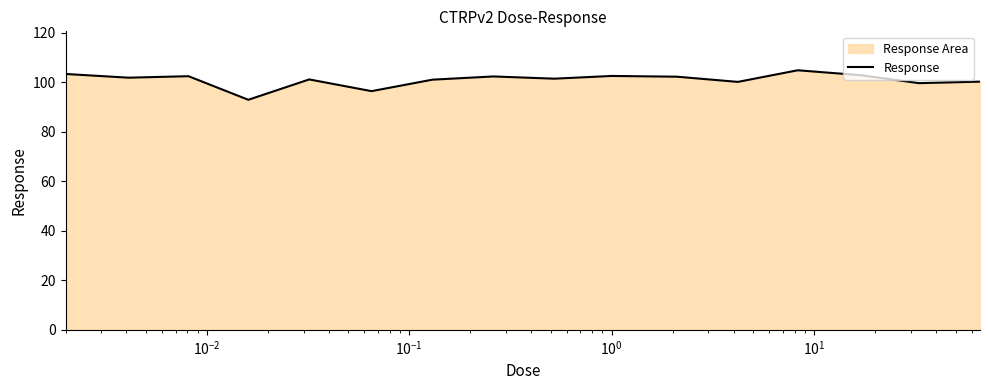

What is the maximum value shown in the chart?

104.9